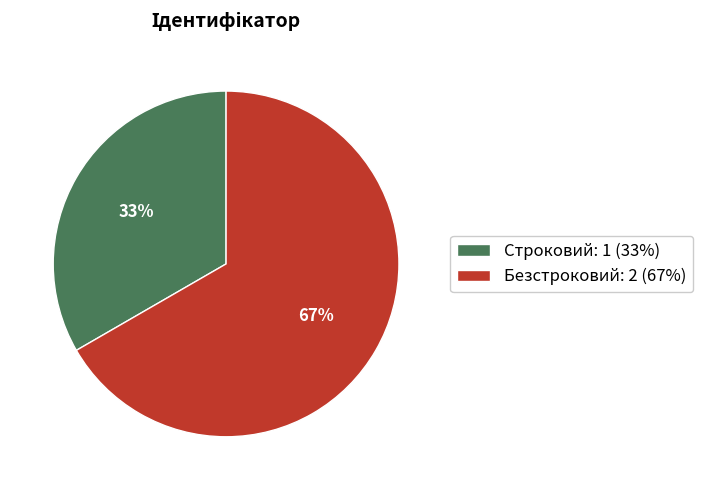

What is the majority slice?

Безстроковий